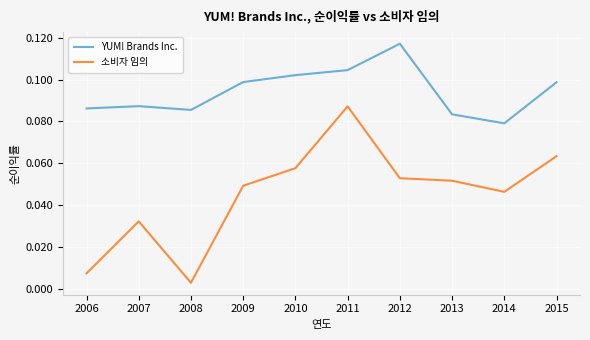

True or false: 소비자 임의 and YUM! Brands Inc. intersect in this chart.

False